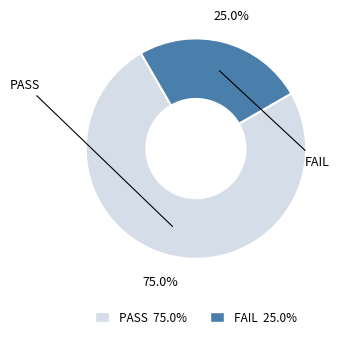

Combined, do FAIL and PASS account for over 50%?

Yes